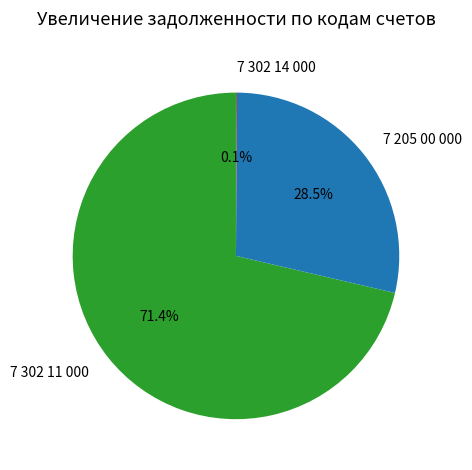

Does any single category account for the majority?

Yes